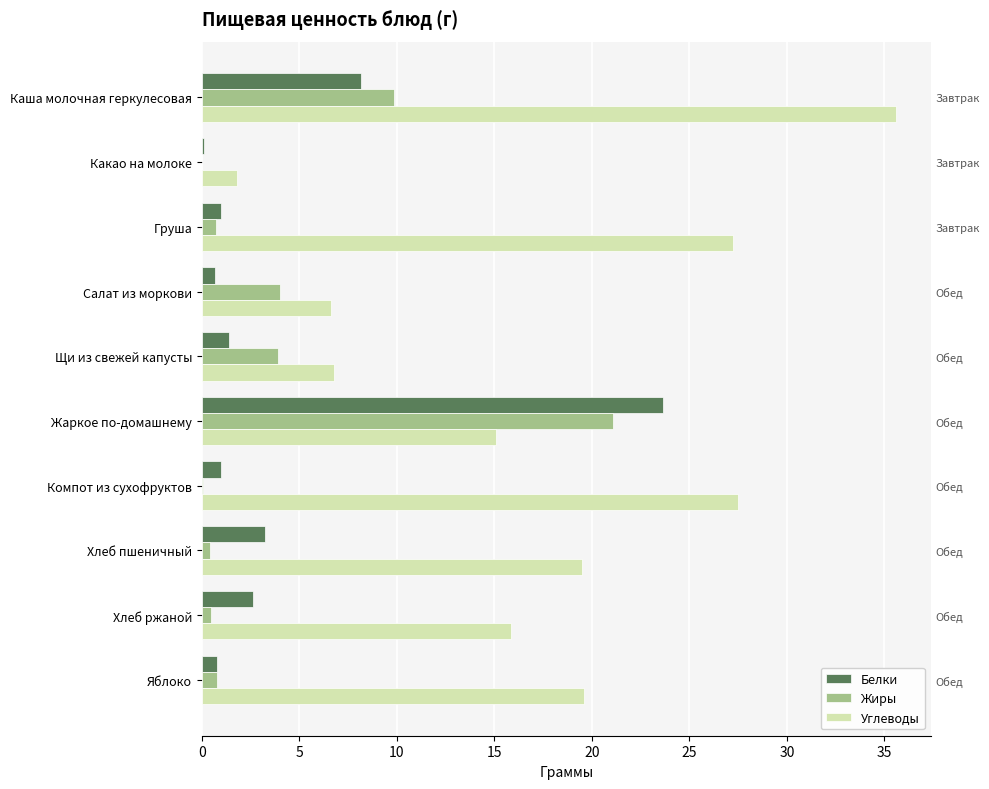

At how many categories does at least one series exceed 3?

9